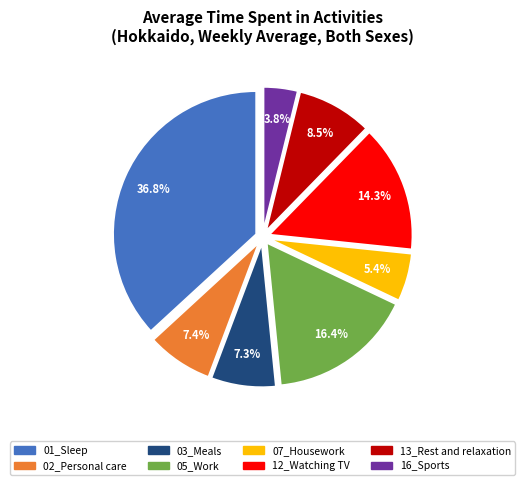

To the nearest percent, what percentage of the pie is 01_Sleep?

37%